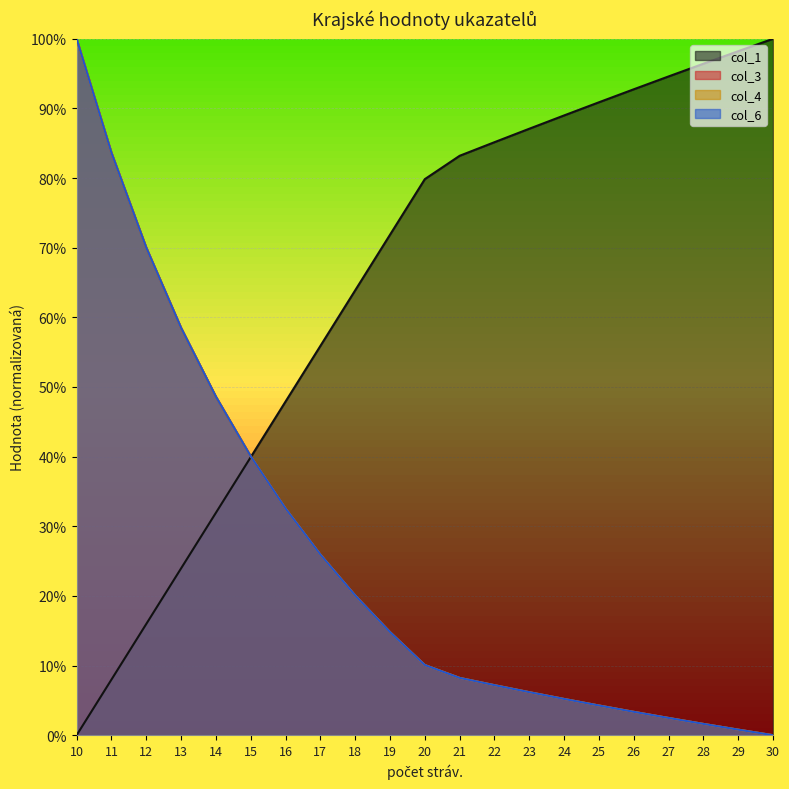

What is the sum of the col_4 values at 28 and 15?

0.4